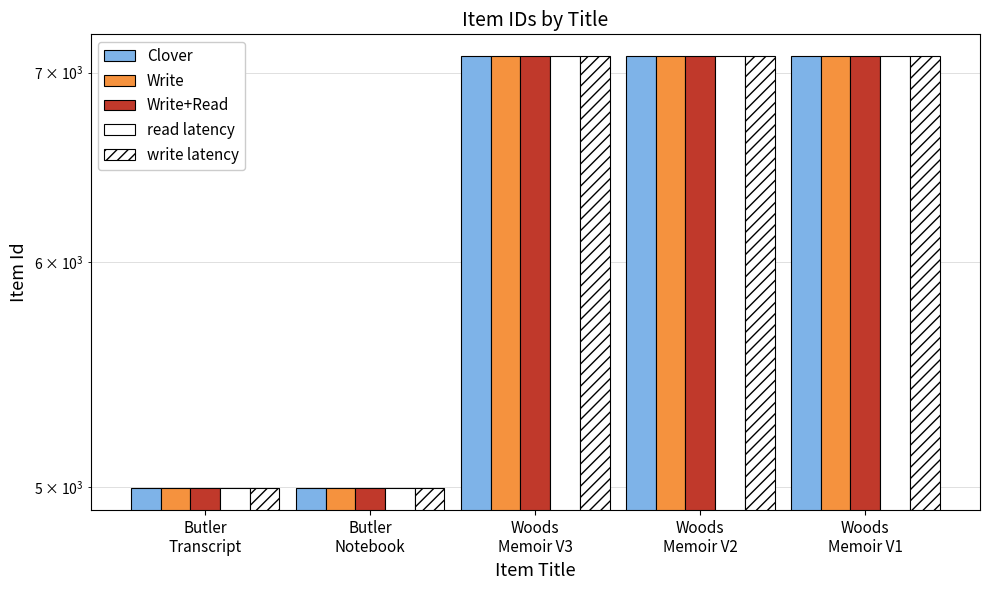

What is the lowest value of the Clover series?

4993